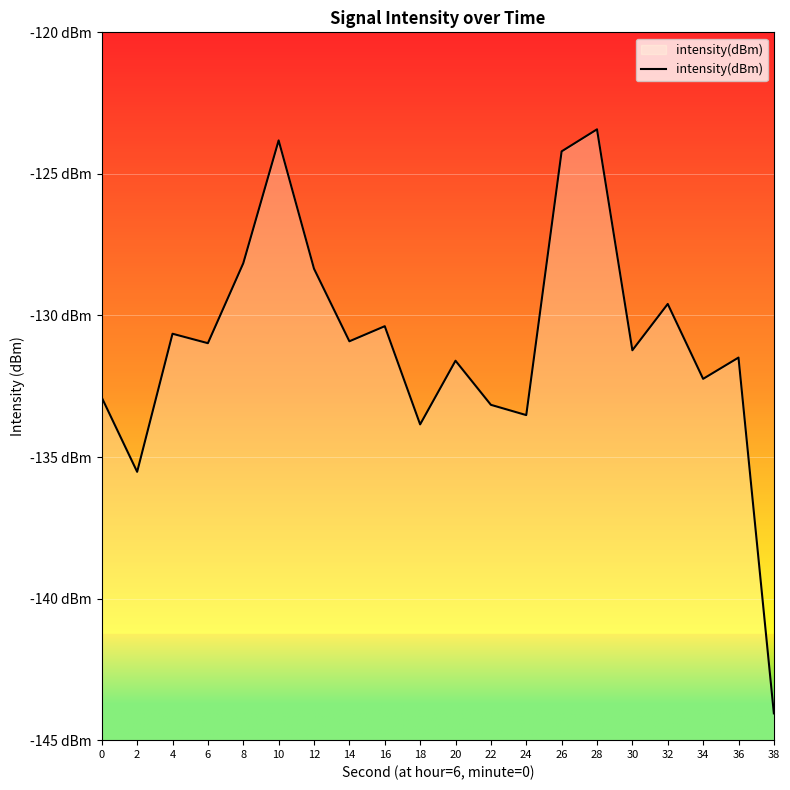

How many interior local valleys (lower than both neighbors) does the data have?

7